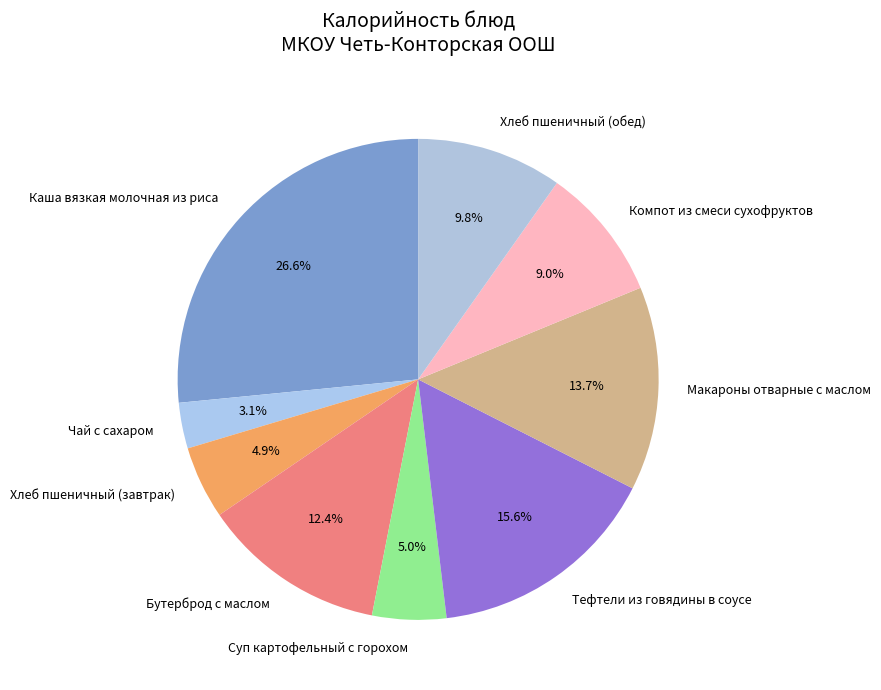

Which slice is the largest?

Каша вязкая молочная из риса